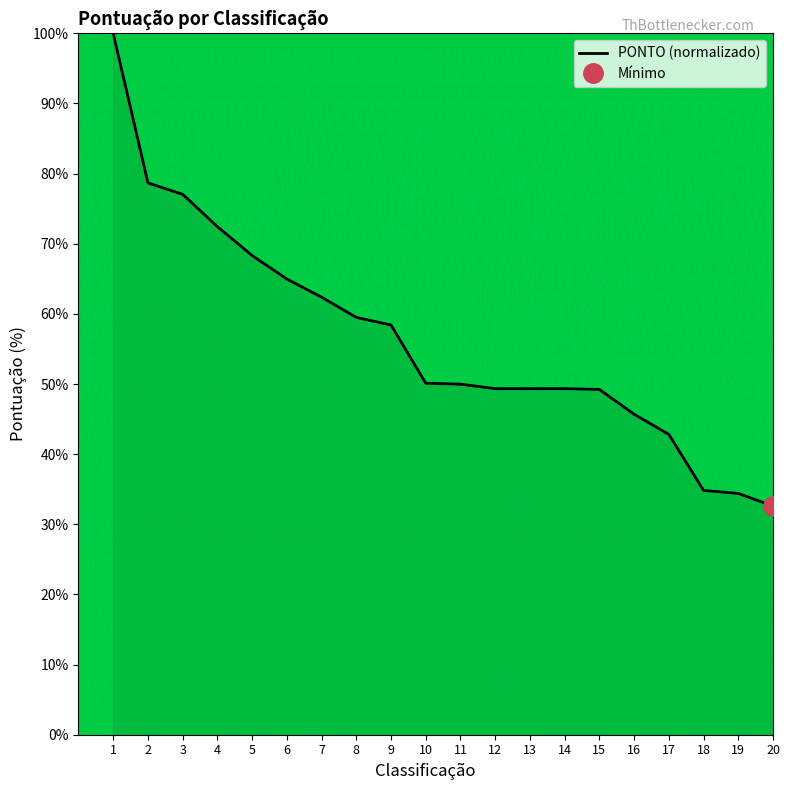

How many values exceed 50?

10